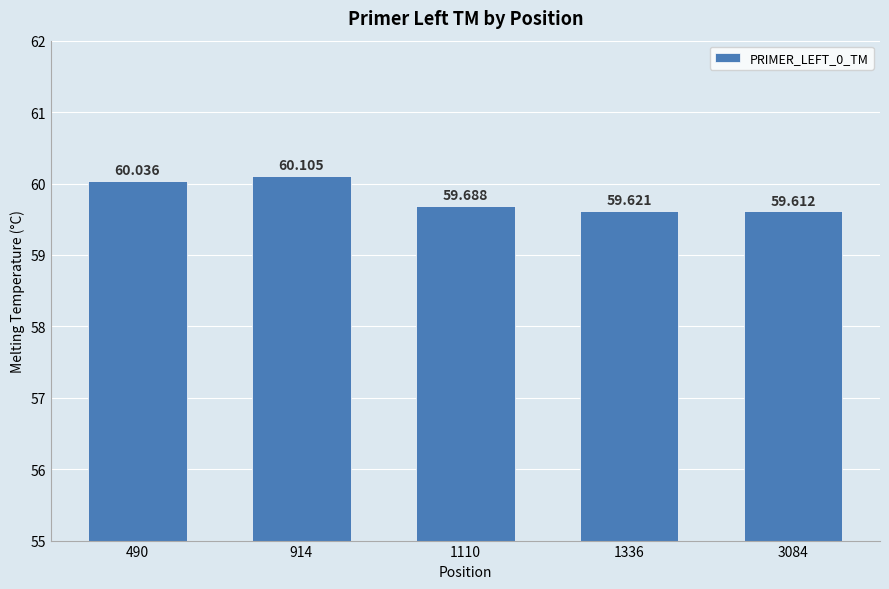

What is the maximum value shown in the chart?

60.1